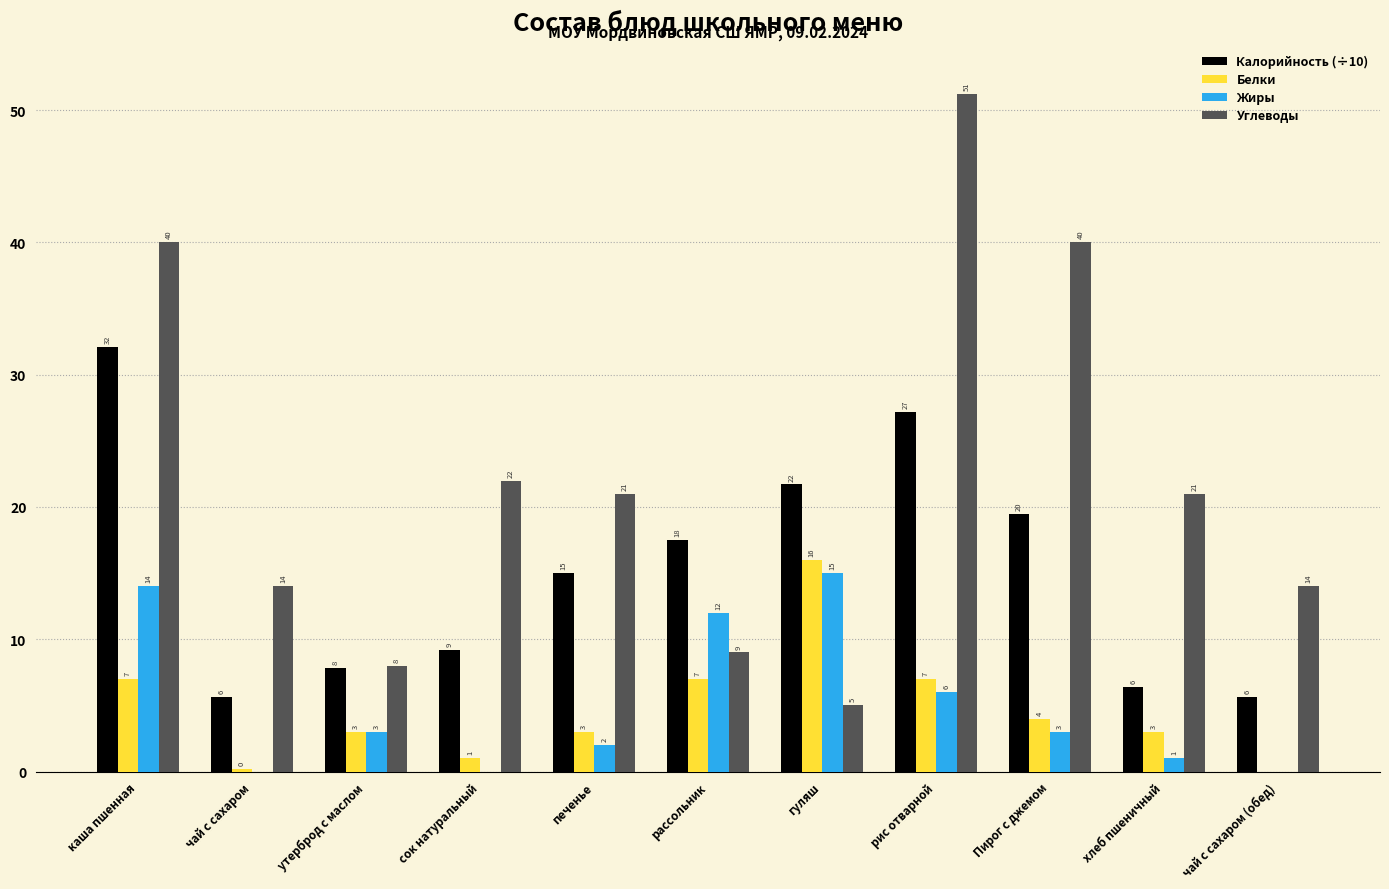

True or false: Белки has a value of 3.0 at хлеб пшеничный.

True